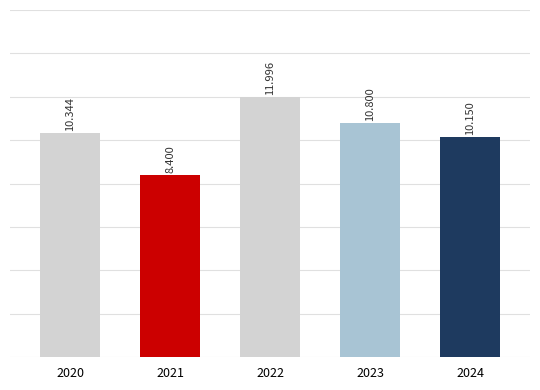

Approximately how many times larger is the value at 2022 compared to 2024?

1.2